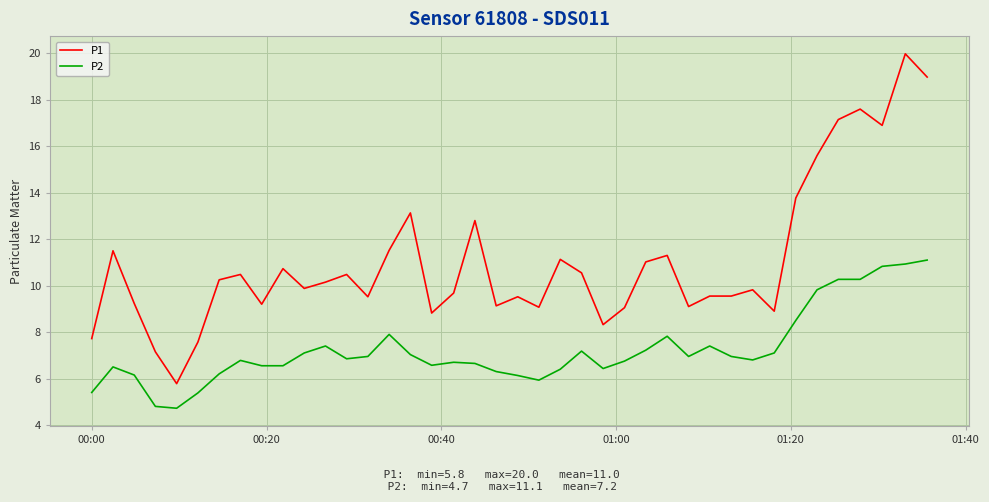

True or false: P1 and P2 cross at least once.

False